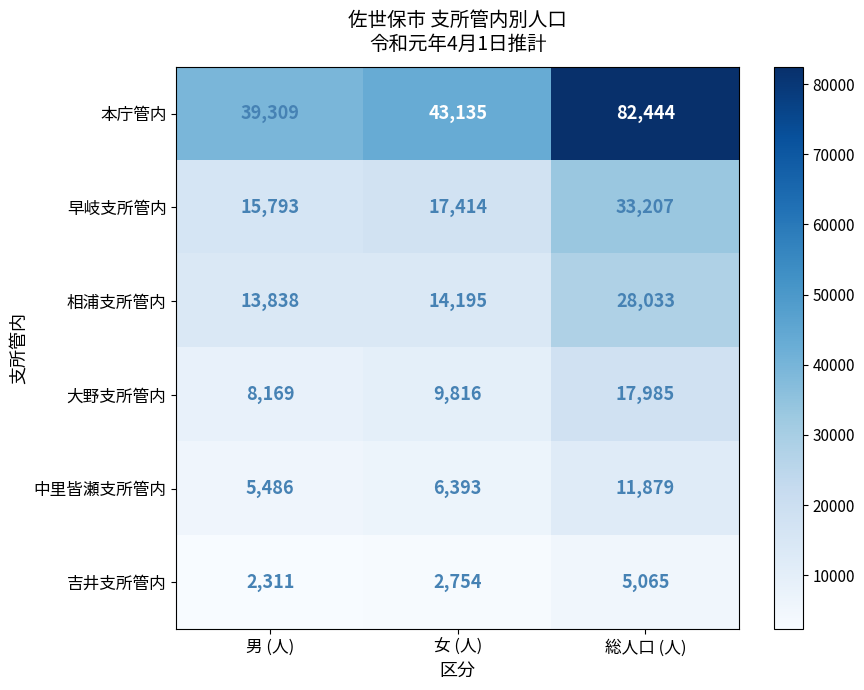

Which series has the largest total across all categories?

本庁管内